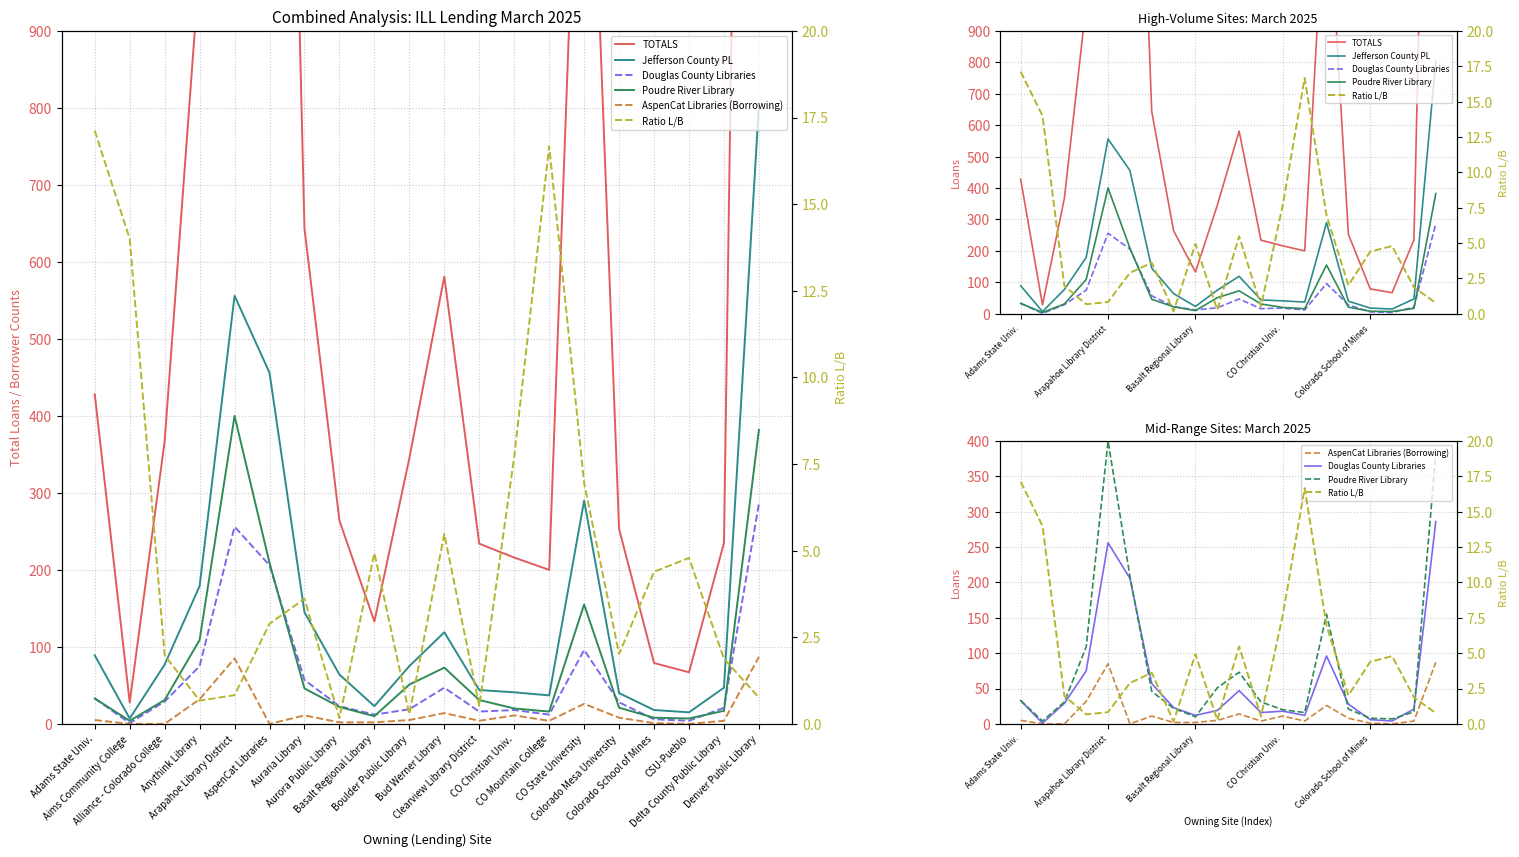

Which series has the largest total across all categories?

TOTALS